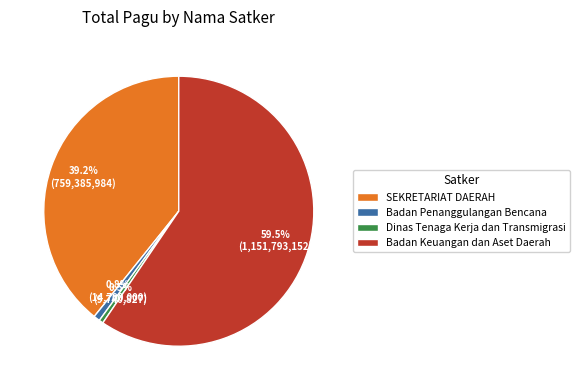

Count the number of slices in the pie.

4